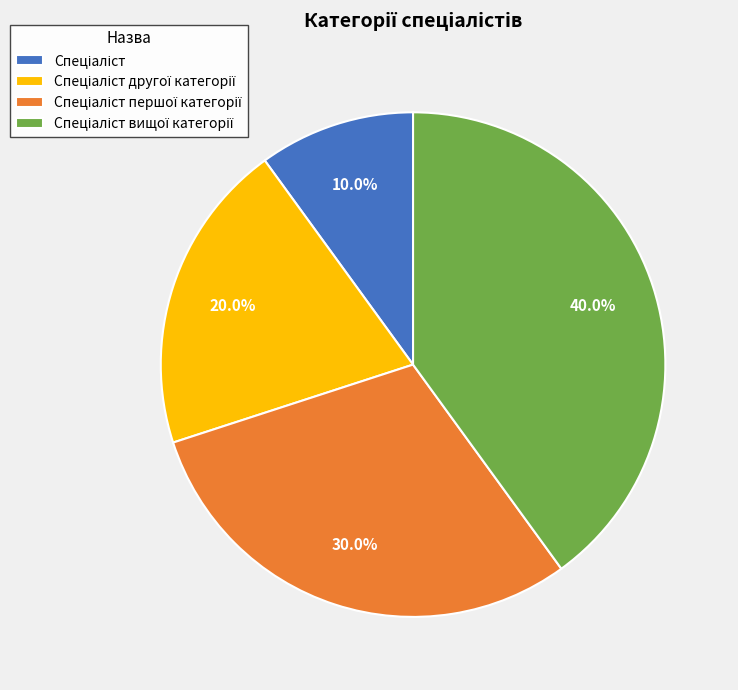

Does any single category account for the majority?

No